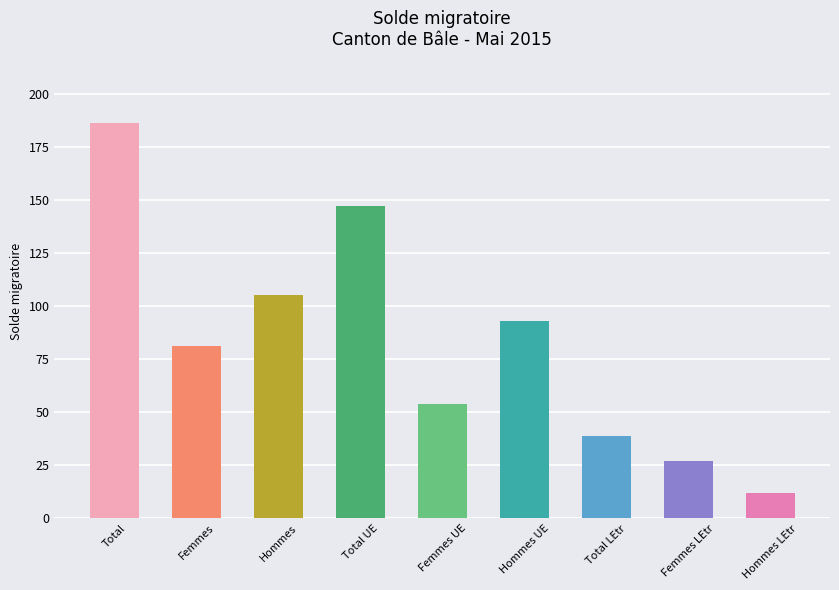

What is the sum of all values?

744